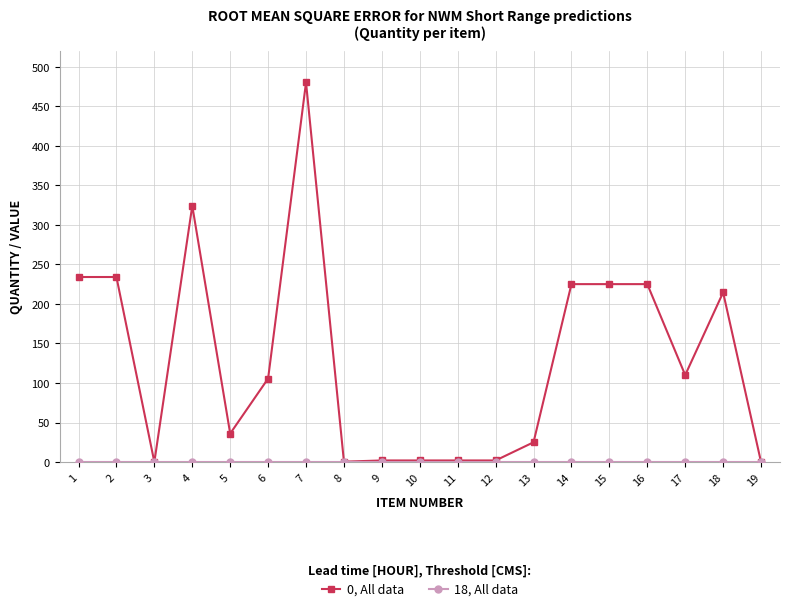

At which category is the sum across all series the highest?

7